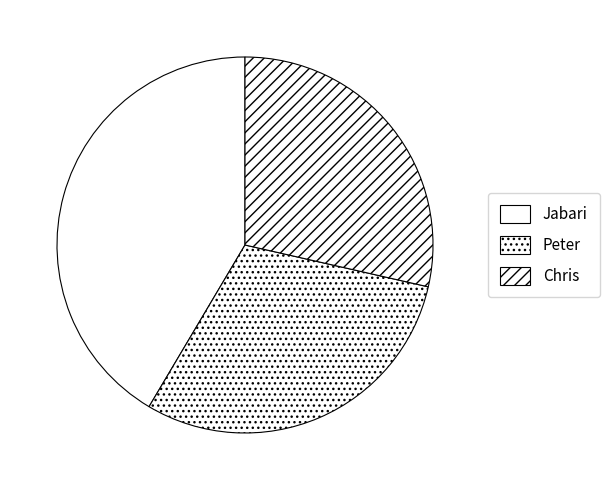

Is Peter the majority of the pie?

No